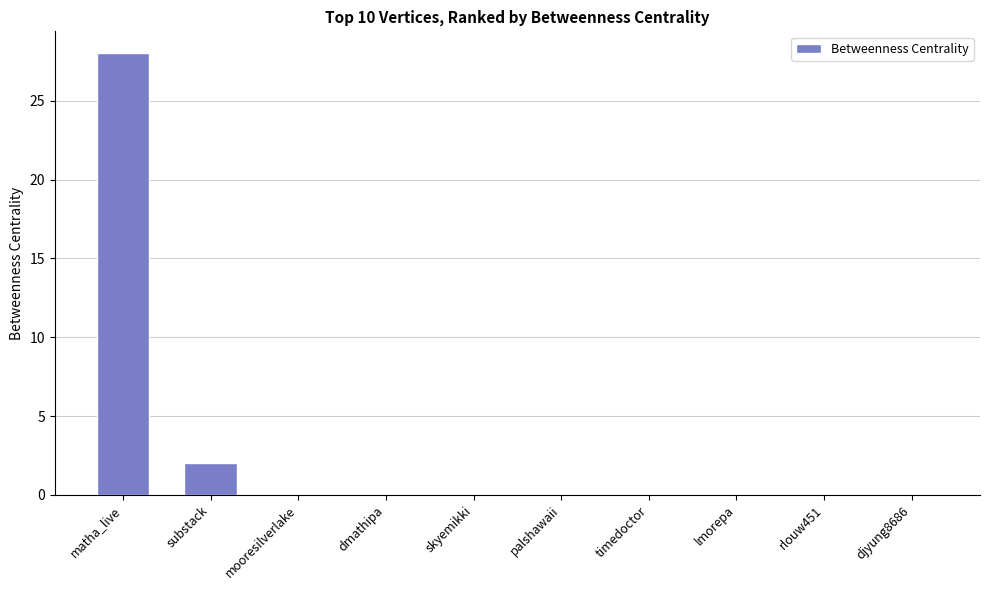

At which category does the chart reach its peak across all series?

matha_live